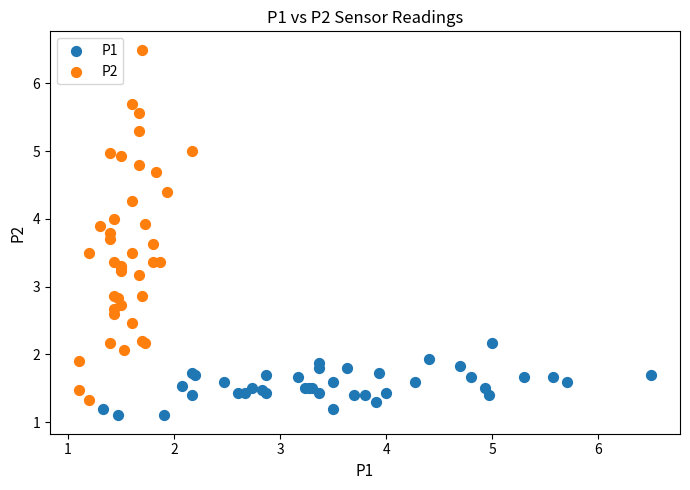

What are all the series names shown in the legend?

P1, P2